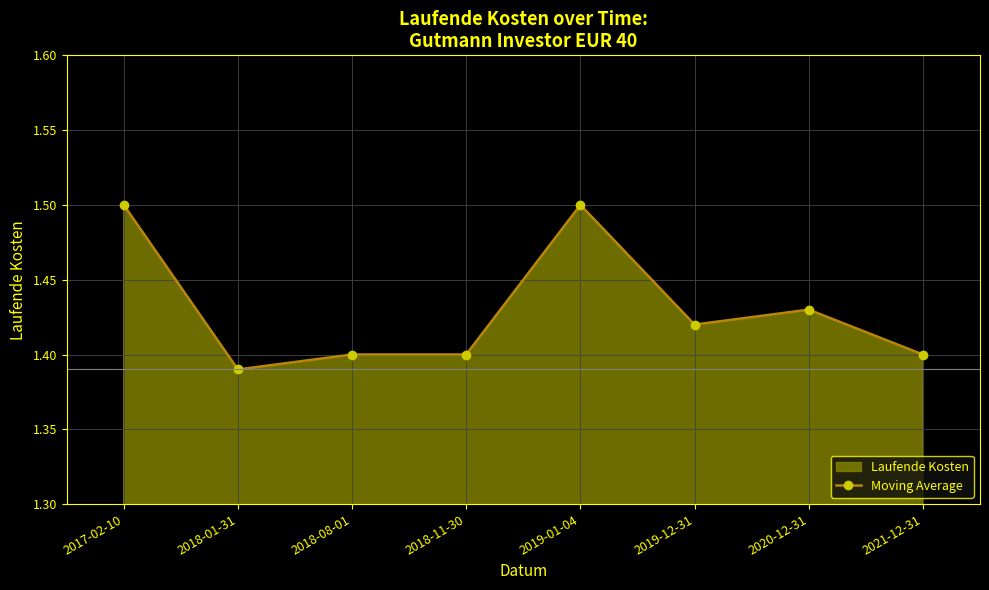

How many values are between 1 and 2?

8